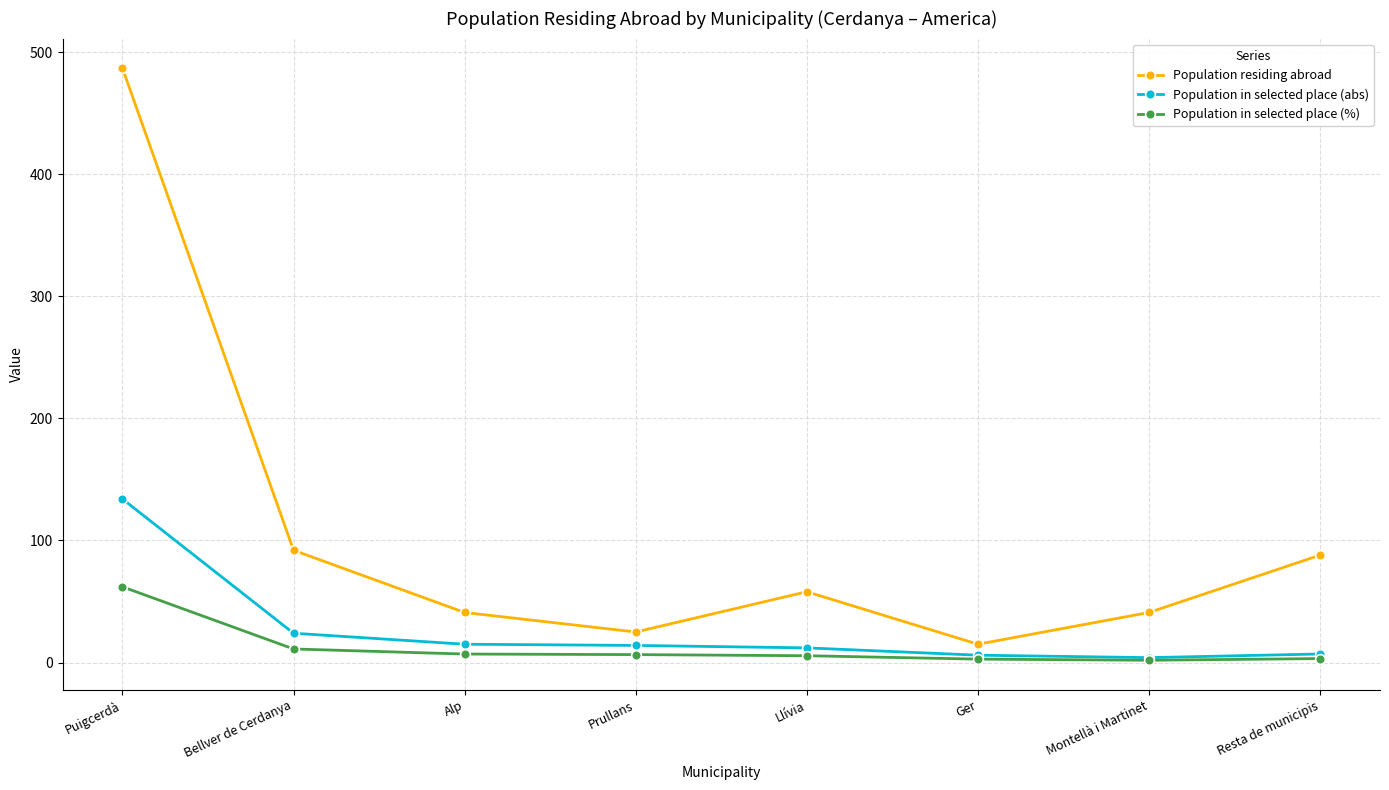

Where does the Population in selected place (%) series first go above 6?

Puigcerdà